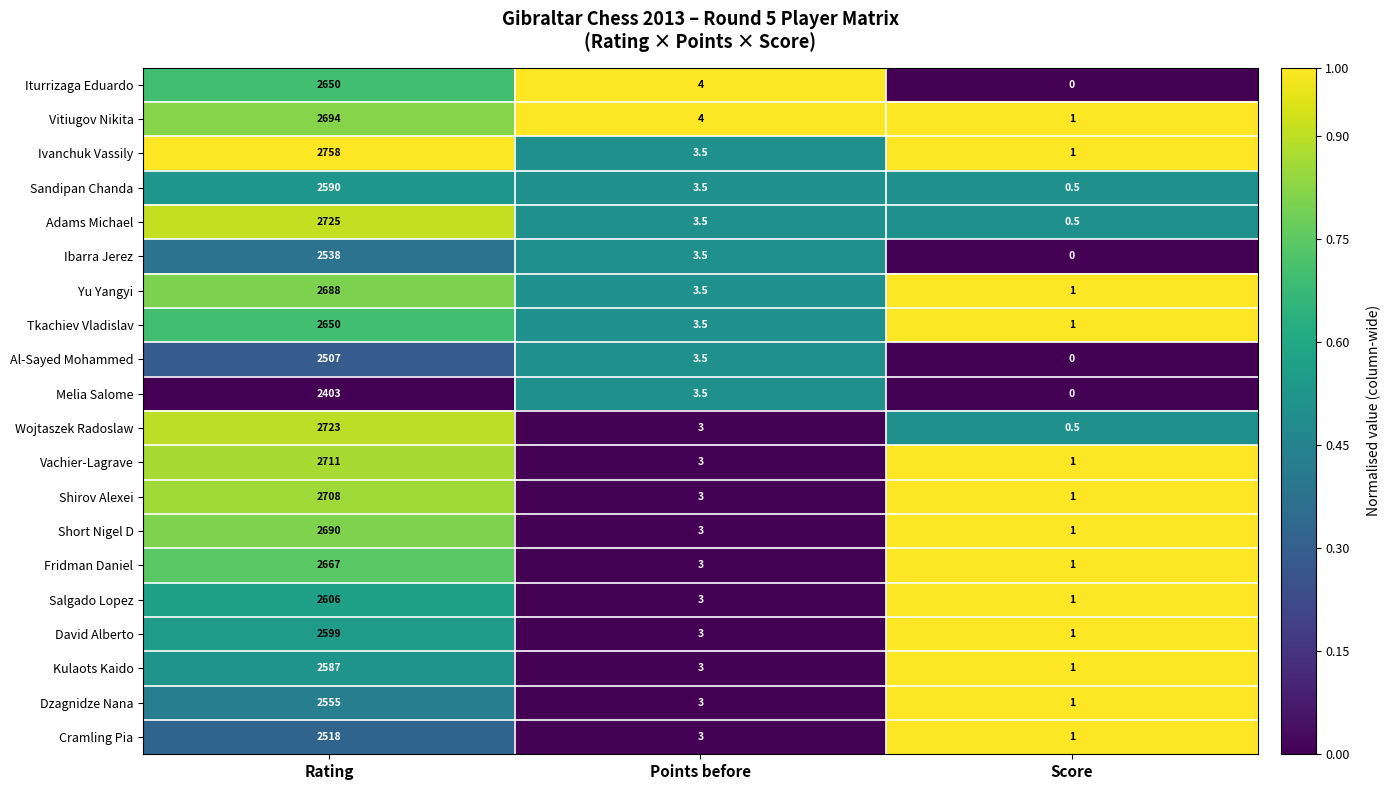

What is the sum of the Shirov Alexei values at Points before and Rating?

2711.0